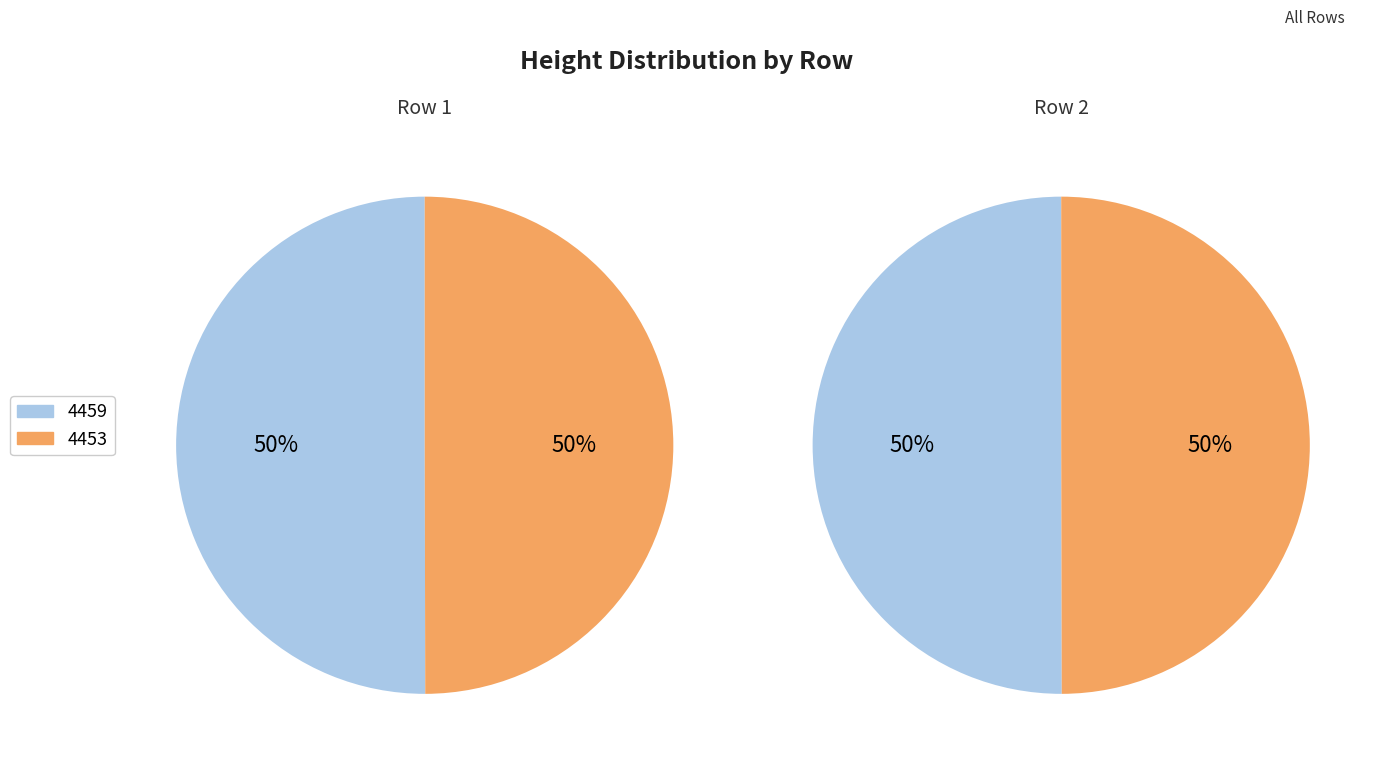

Is 4453 the majority of the pie?

No